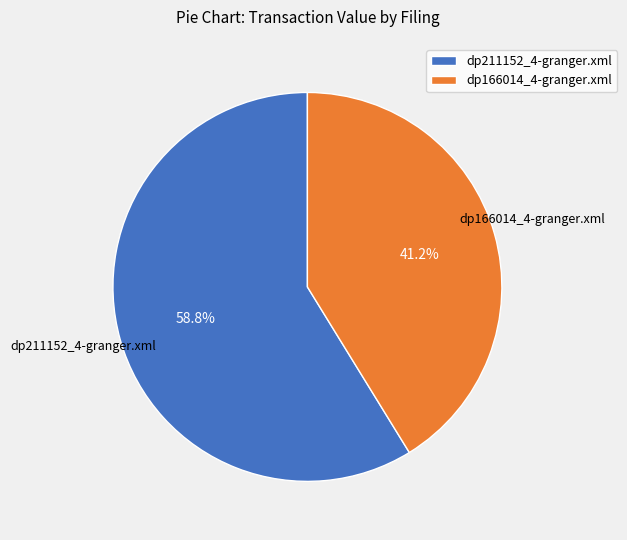

Count the number of slices in the pie.

2